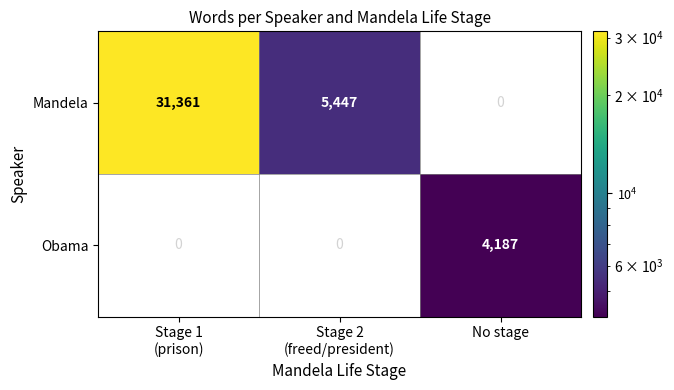

What is the spread (max minus min) of values at Stage 1
(prison)?

31361